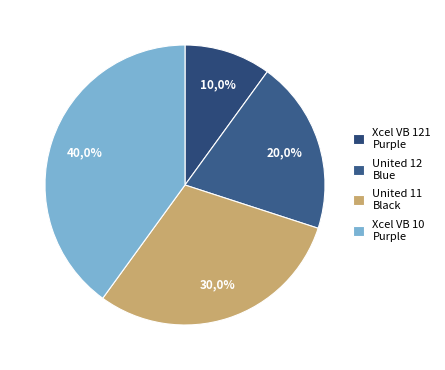

Does United 12 Blue account for over 50% of the chart?

No